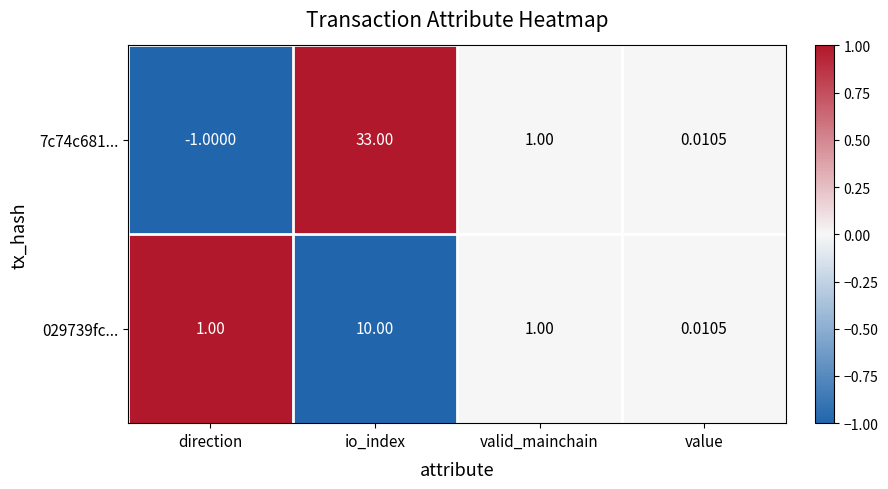

At which label does 7c74c681... first exceed 1?

io_index